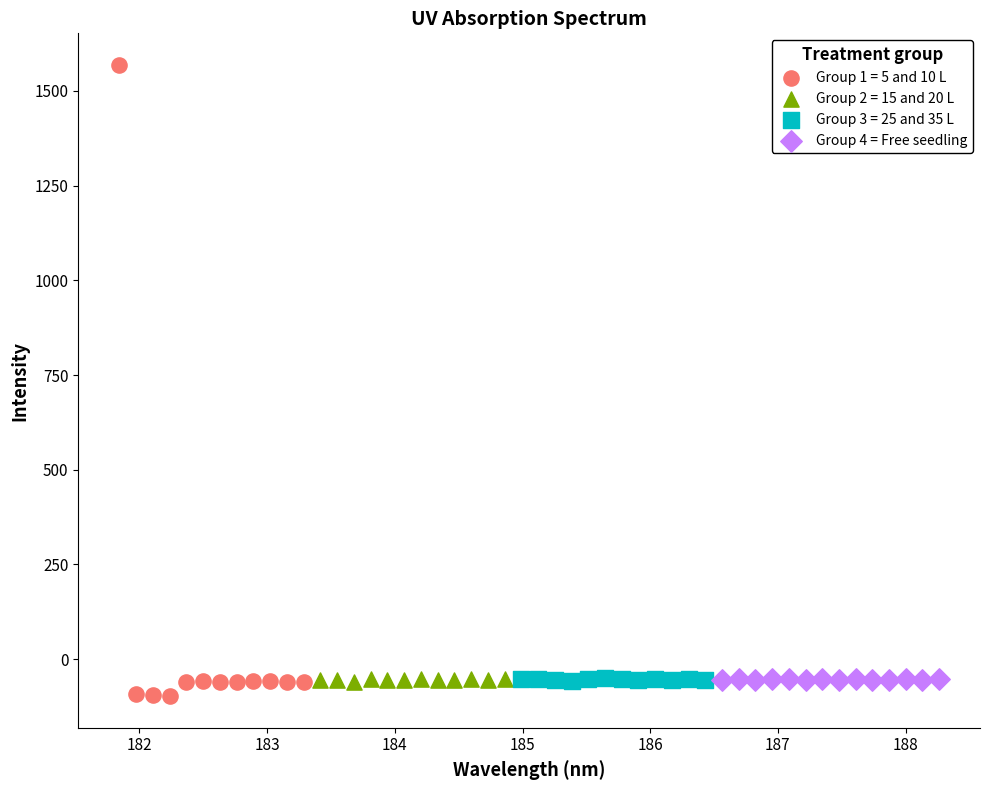

Which series reaches the maximum Y coordinate?

Group 1 = 5 and 10 L